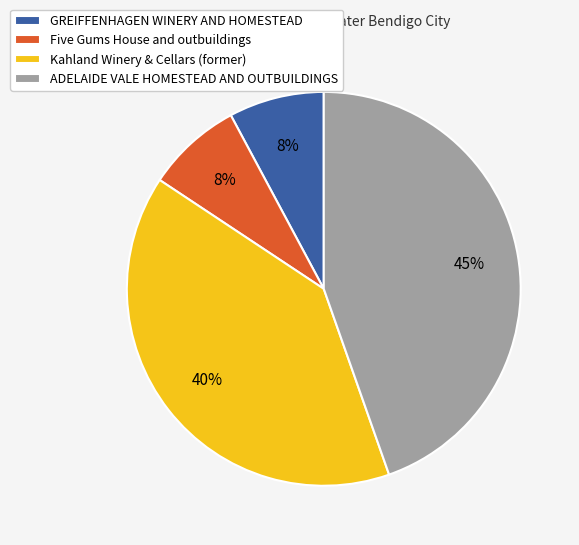

To the nearest percent, what percentage of the pie is Kahland Winery & Cellars (former)?

40%